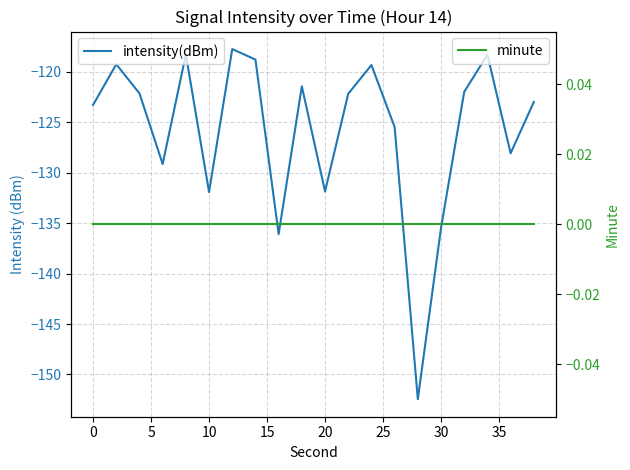

Between −5 and 30, which series saw the biggest shift?

intensity(dBm)